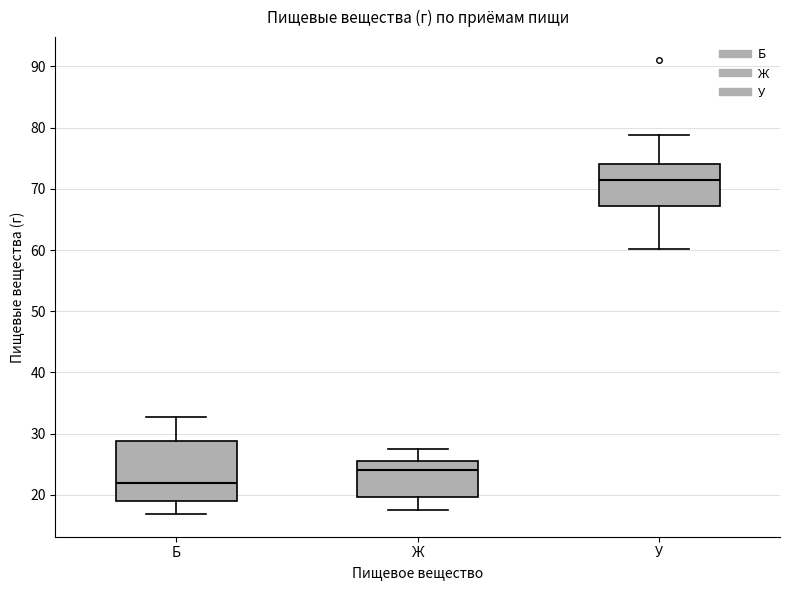

Reading left to right, read every box against the y-axis: the position of its median line, the range the box covers, and the ends of its whiskers. The values are not printed on the chart, so give them approximately, as read against the axis.

Б: median 22, box 19 to 29, whiskers 17 to 33
Ж: median 24, box 20 to 25, whiskers 17 to 27
У: median 71, box 67 to 74, whiskers 60 to 79